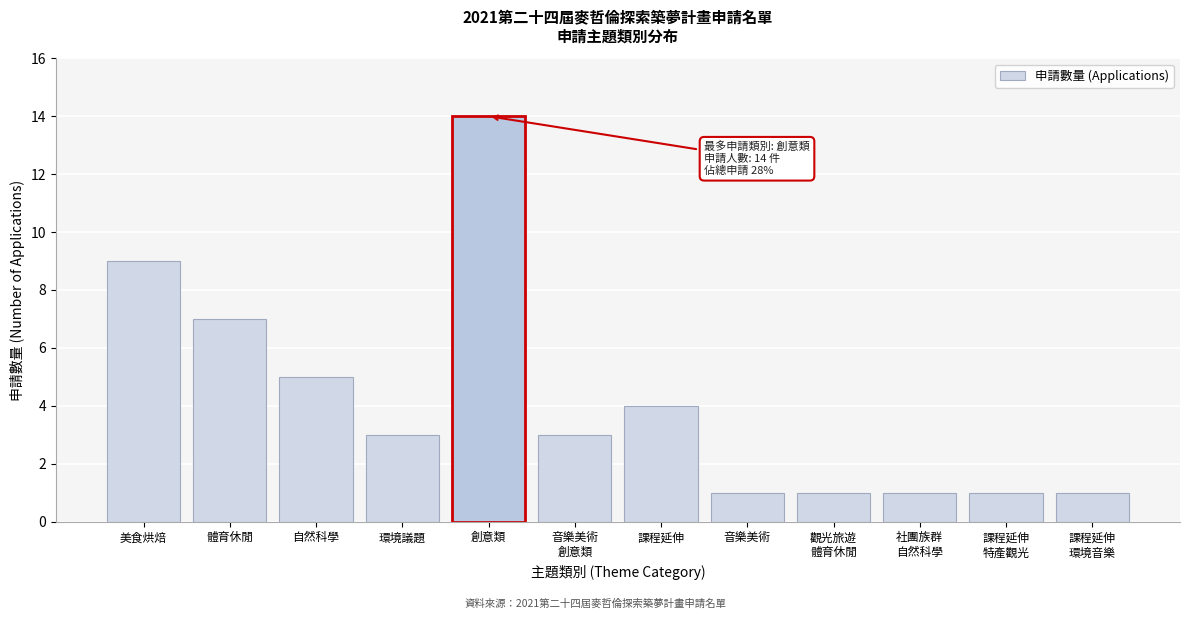

Between 音樂美術 and 課程延伸, which is larger?

課程延伸